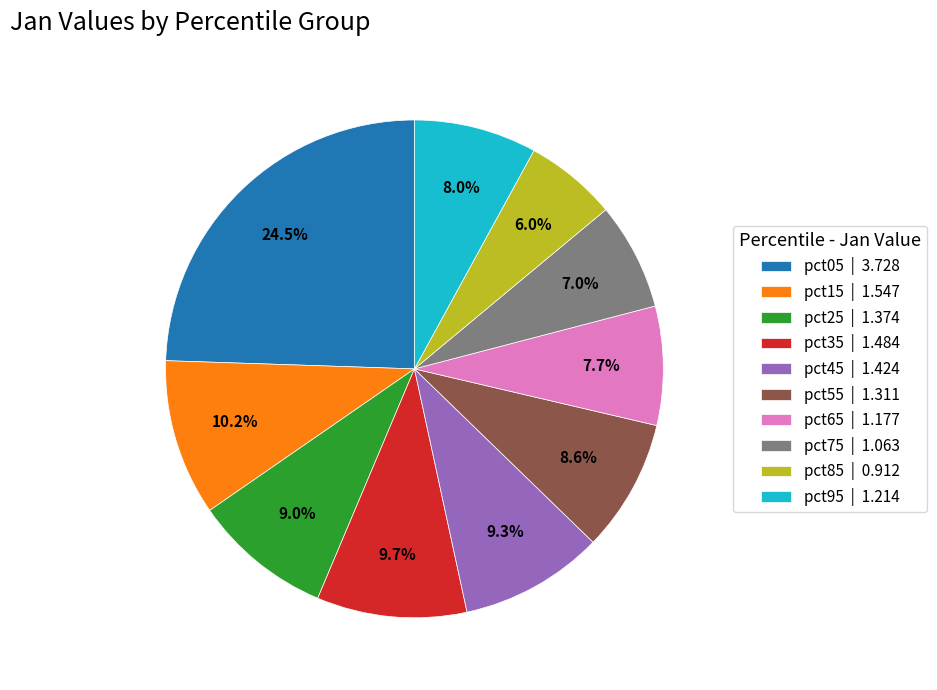

To the nearest percent, what is the average slice percentage?

10%